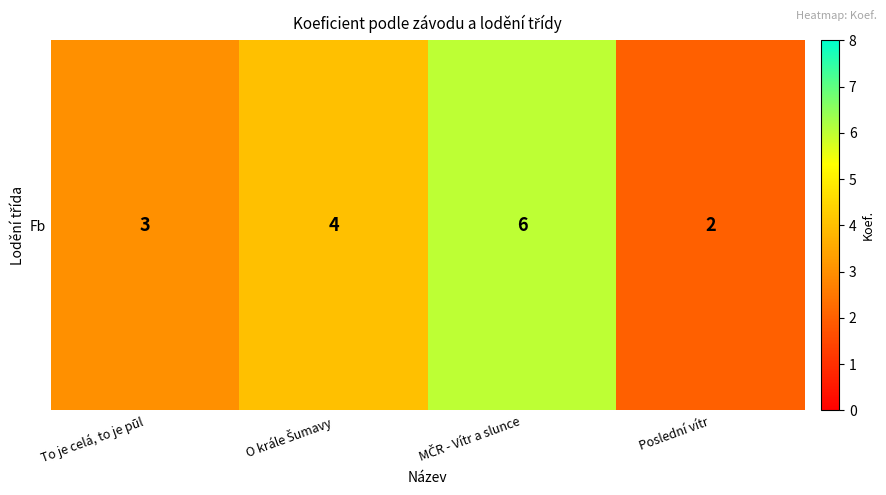

How many series are shown in this chart?

1